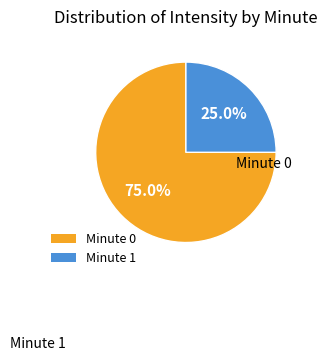

How many segments does this pie chart have?

2